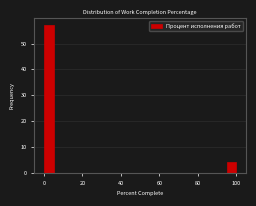

Around what value on the x-axis is the tallest bar? Give the approximate position of its centre, as read against the axis.

2